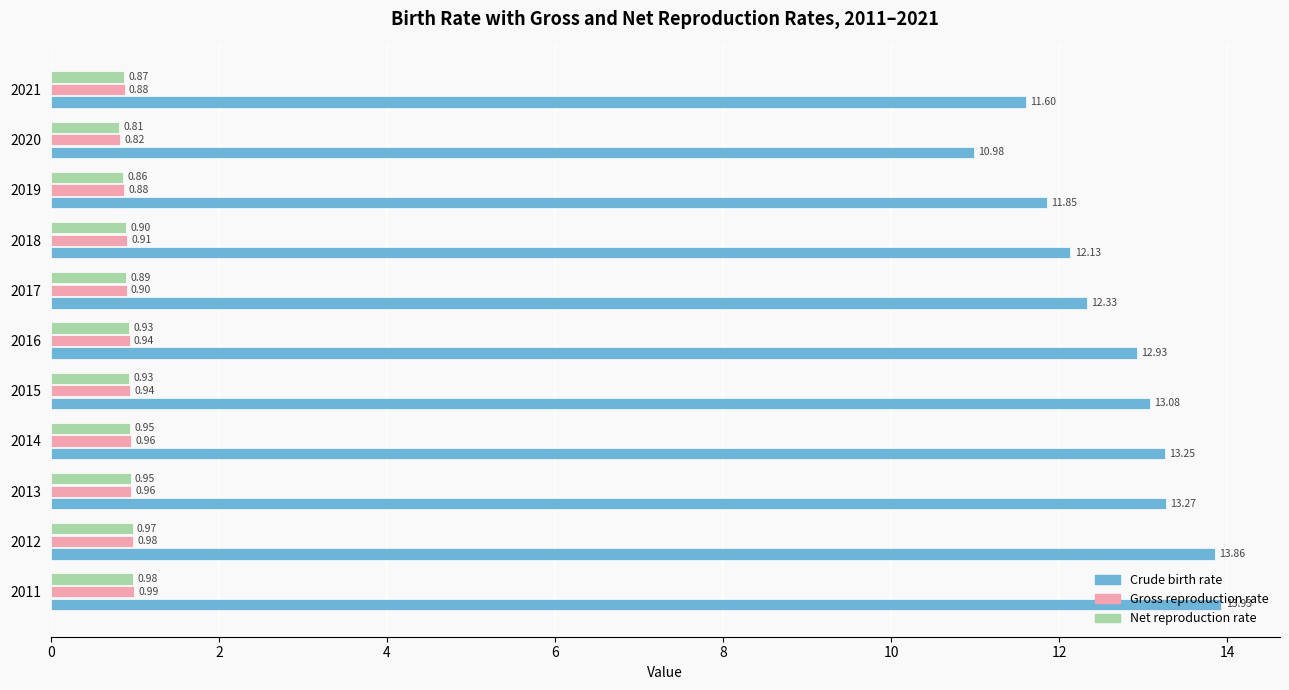

At how many categories does at least one series exceed 3?

11